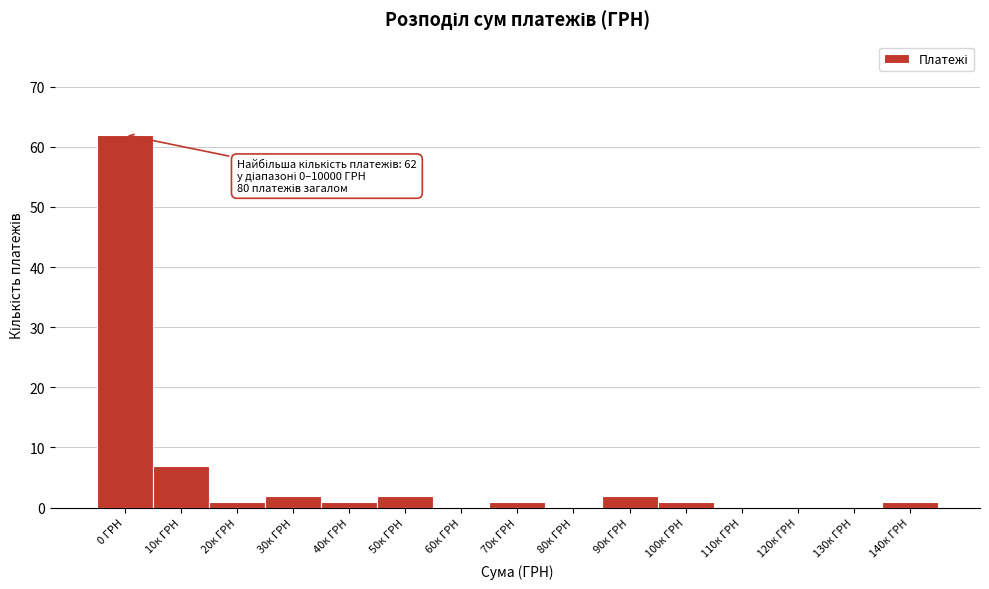

Reading left to right, what are all the values shown in this chart?

0 ГРН=62	10к ГРН=7	20к ГРН=1	30к ГРН=2	40к ГРН=1	50к ГРН=2	60к ГРН=0	70к ГРН=1	80к ГРН=0	90к ГРН=2	100к ГРН=1	110к ГРН=0	120к ГРН=0	130к ГРН=0	140к ГРН=1